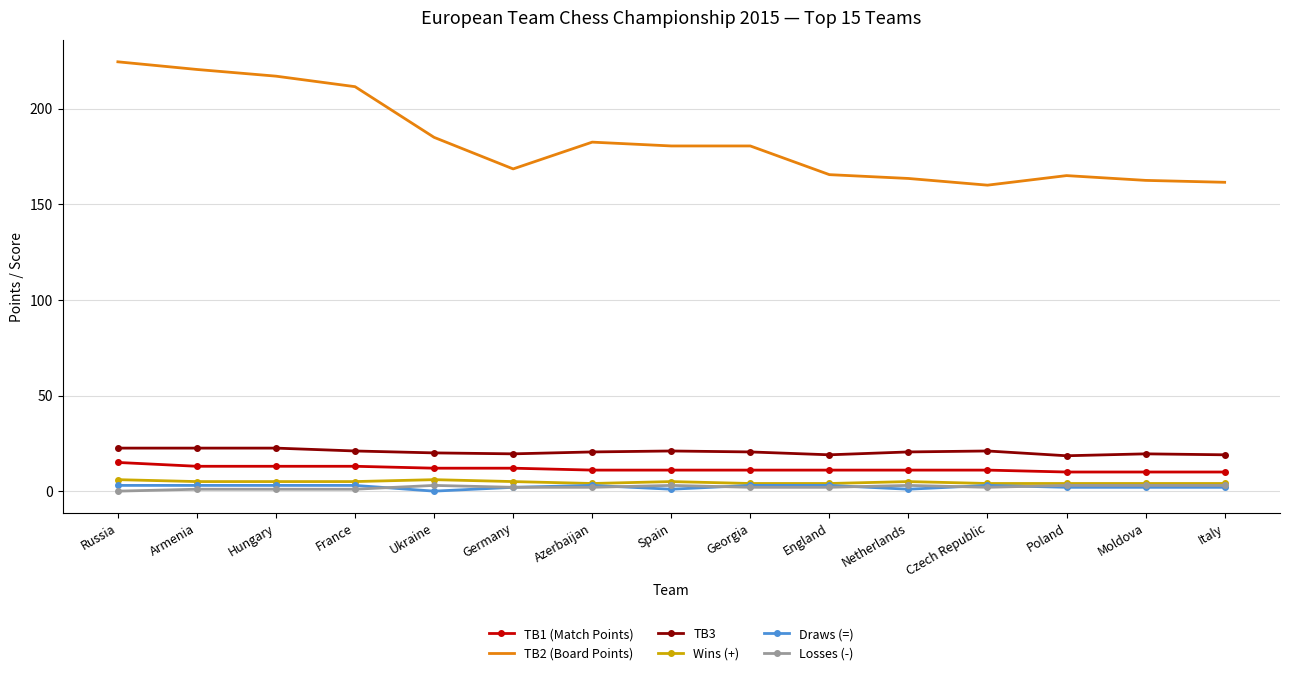

The value of TB2 (Board Points) at Georgia is 304.2. True or false?

False